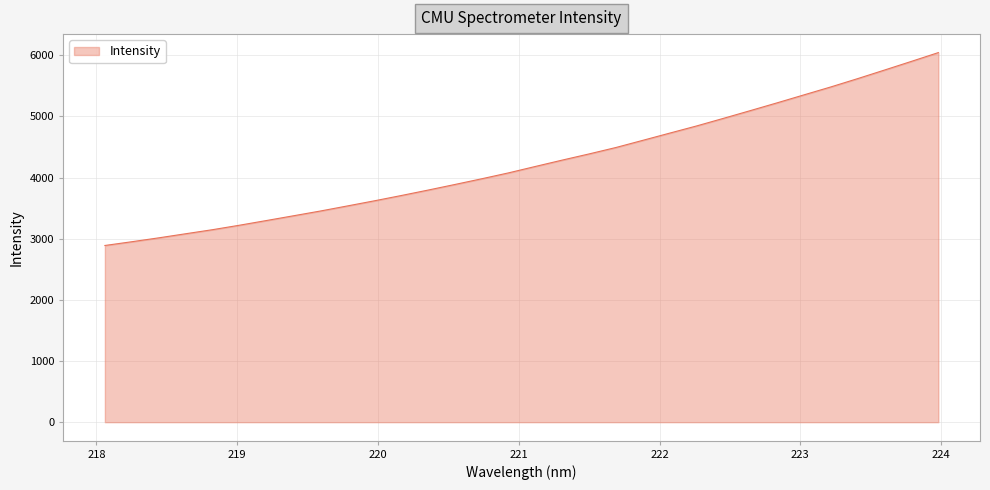

Reading right to left, what are all the values shown in this chart?

6043.6	5900.4	5758.8	5618.6	5482.6	5352.8	5222.4	5094.8	4968.5	4844.1	4727.0	4609.1	4491.9	4386.7	4285.6	4181.6	4076.5	3979.8	3886.2	3794.4	3705.2	3618.6	3535.1	3452.5	3374.6	3297.3	3220.7	3147.9	3081.2	3014.3	2950.8	2889.5